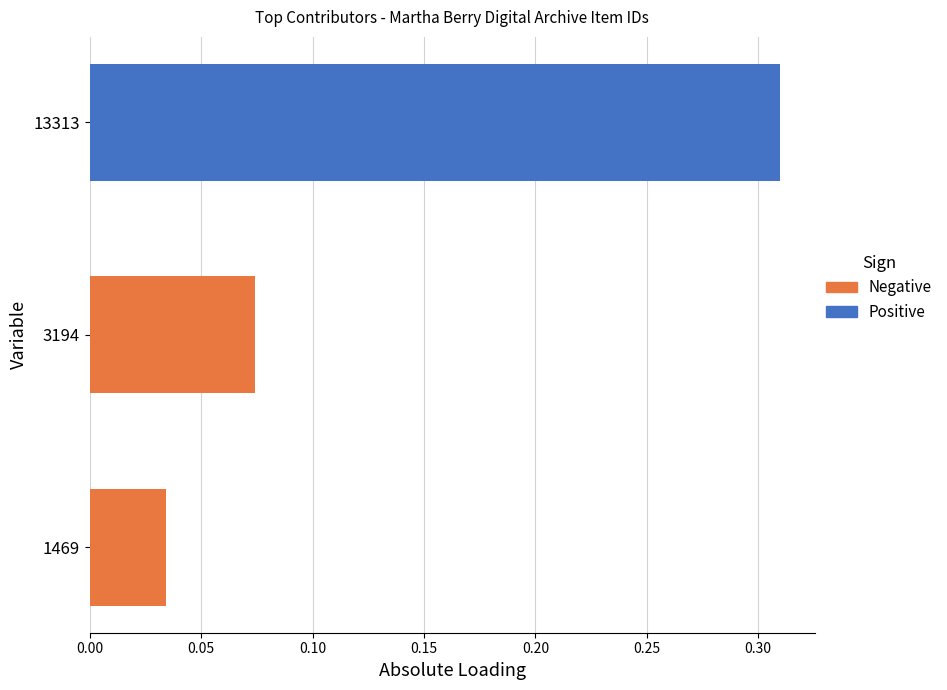

At which category does the chart reach its minimum across all series?

1469